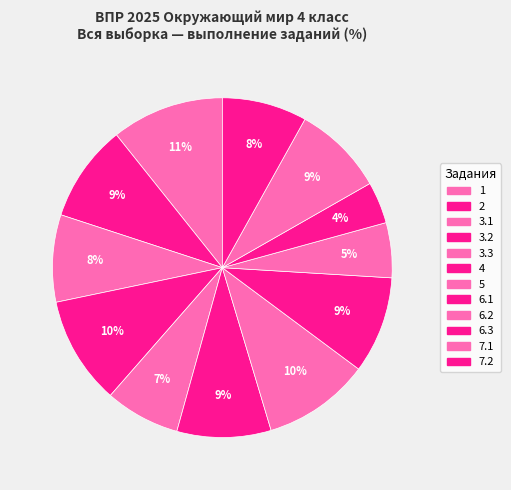

Combined, do 6.3 and 2 account for over 50%?

No